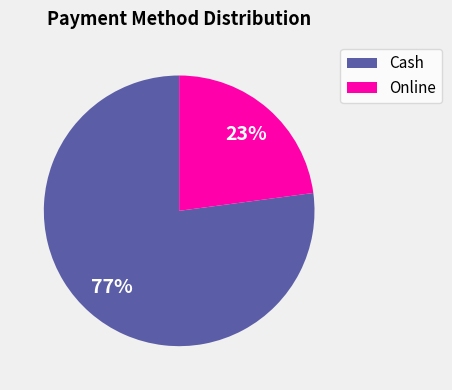

Which category has the biggest portion of the pie?

Cash